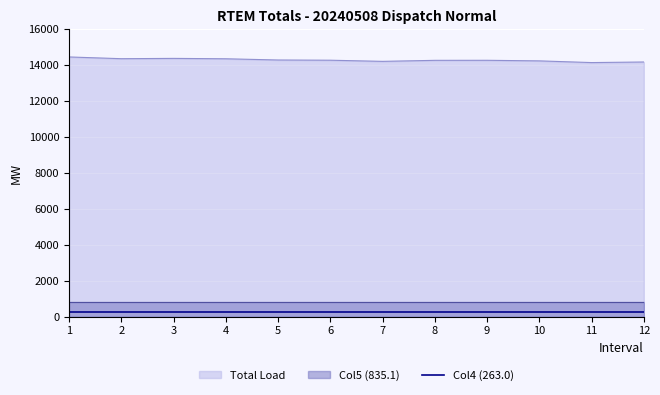

Which series has the largest total across all categories?

Total Load